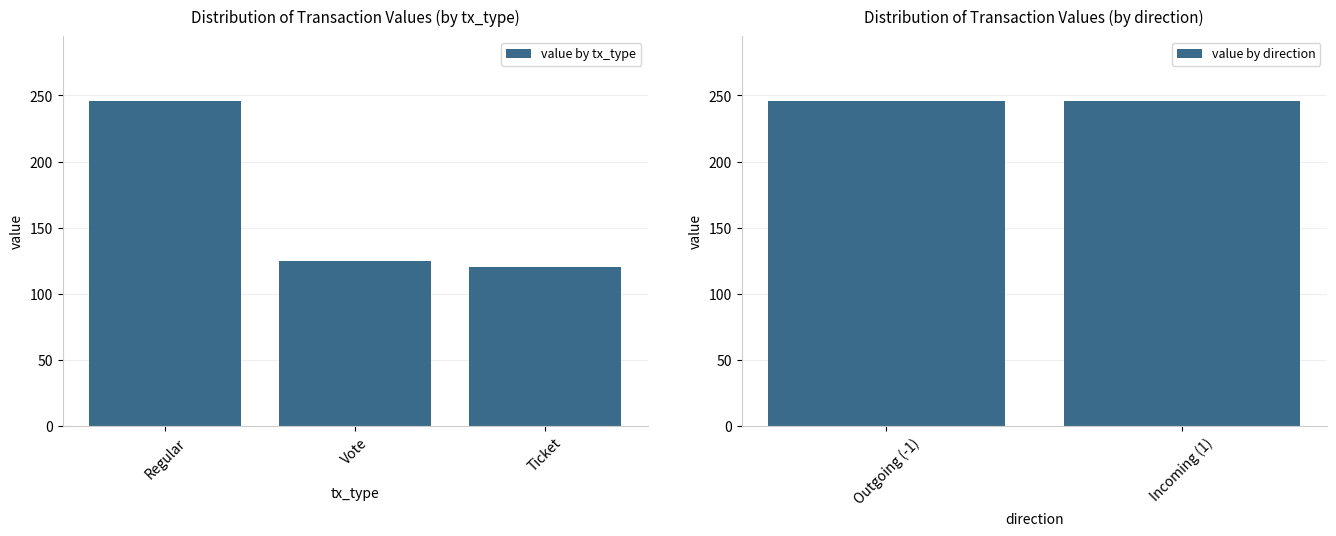

How many values exceed 120?

4